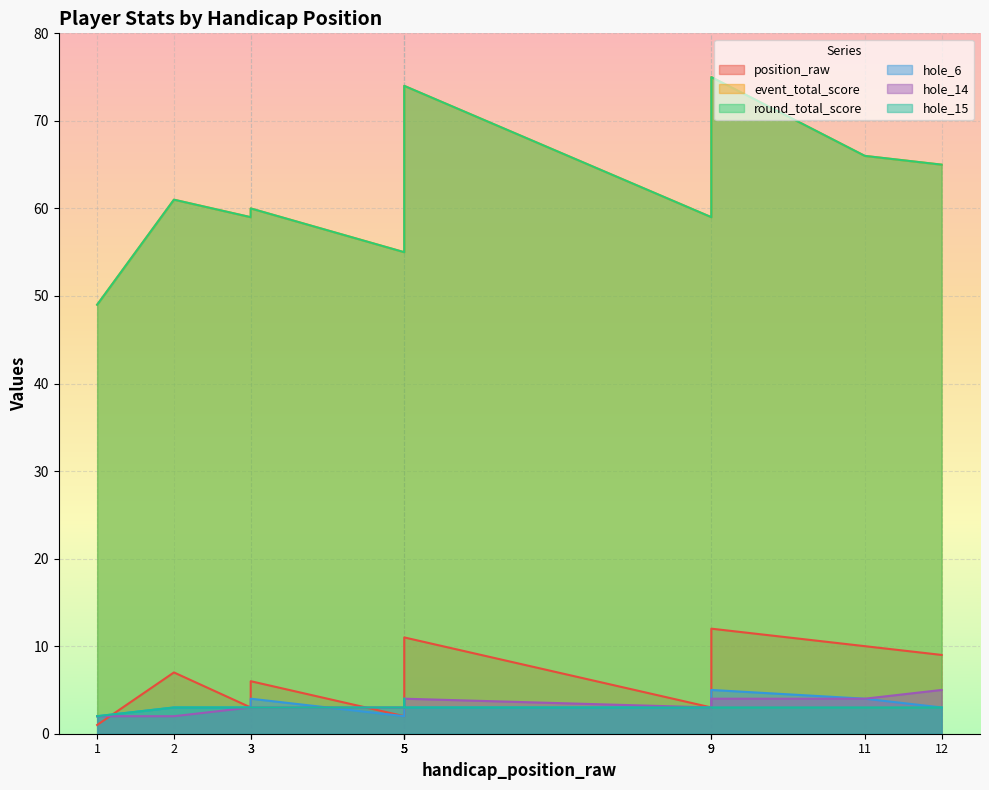

Reading left to right, what are all the values shown in this chart?

position_raw: 1=1	2=7	3=3	3=6	5=2	5=3	5=8	5=11	9=3	9=12	11=10	12=9
event_total_score: 1=49	2=61	3=59	3=60	5=55	5=59	5=63	5=74	9=59	9=75	11=66	12=65
round_total_score: 1=49	2=61	3=59	3=60	5=55	5=59	5=63	5=74	9=59	9=75	11=66	12=65
hole_6: 1=2	2=3	3=3	3=4	5=2	5=3	5=3	5=3	9=3	9=5	11=4	12=3
hole_14: 1=2	2=2	3=3	3=3	5=3	5=4	5=3	5=4	9=3	9=4	11=4	12=5
hole_15: 1=2	2=3	3=3	3=3	5=3	5=4	5=3	5=3	9=3	9=3	11=3	12=3